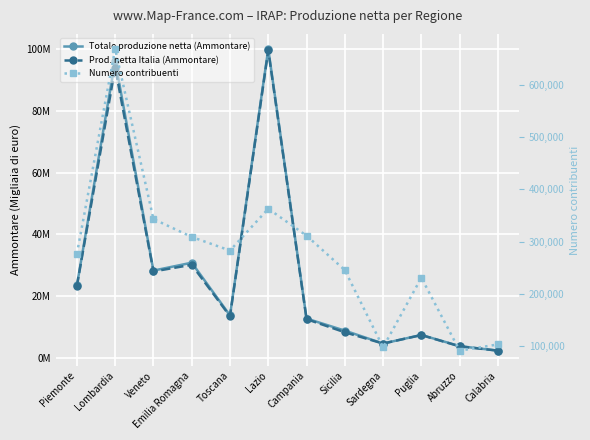

The value of Numero contribuenti at Calabria is 64187. True or false?

False